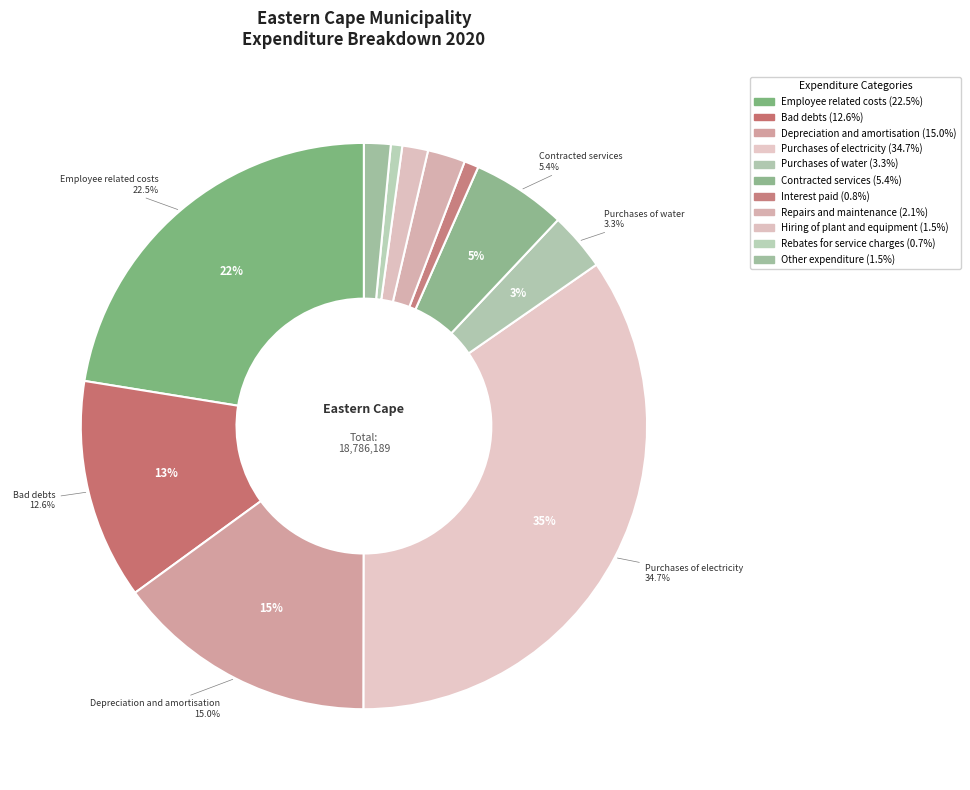

To the nearest percent, what is the difference between the largest and smallest slice percentages?

34%